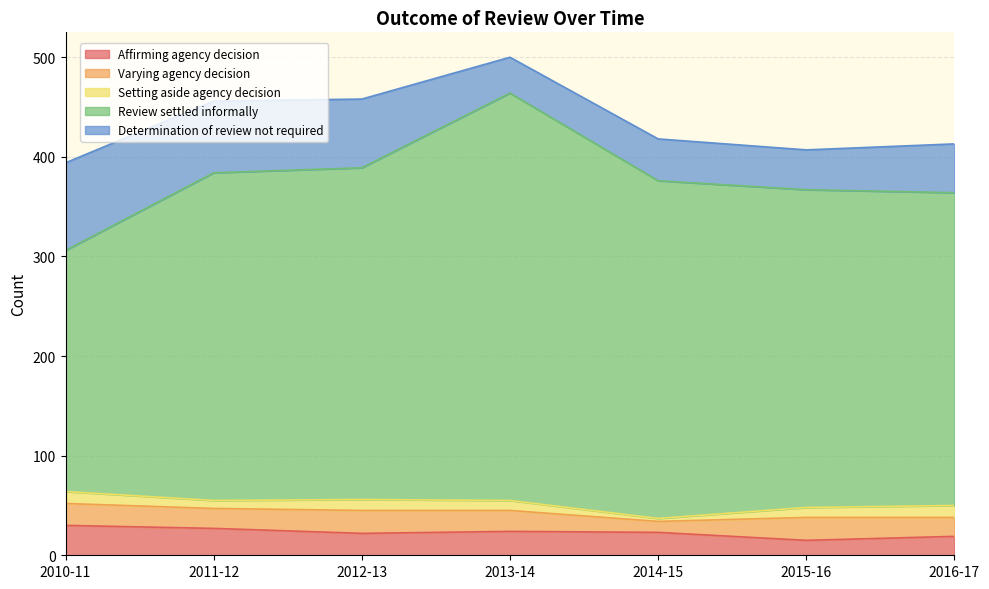

What is the label of the 5th point from the left?

2014-15